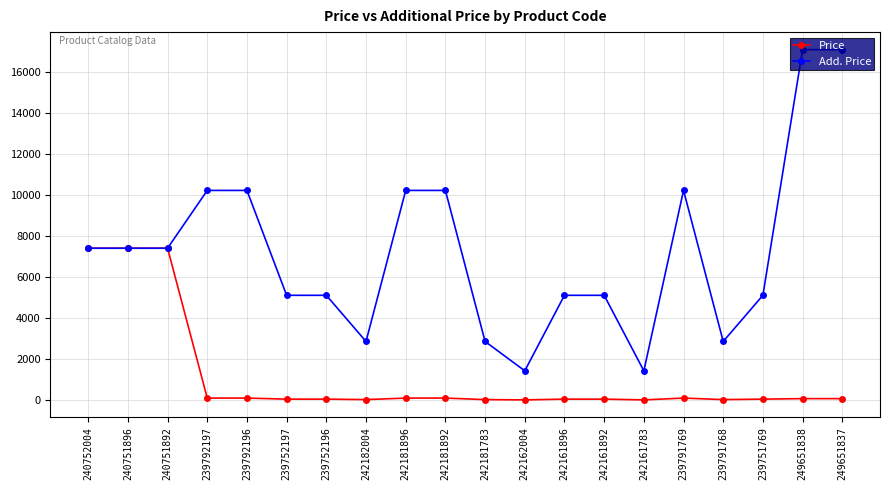

Which series has the largest range (max minus min)?

Add. Price